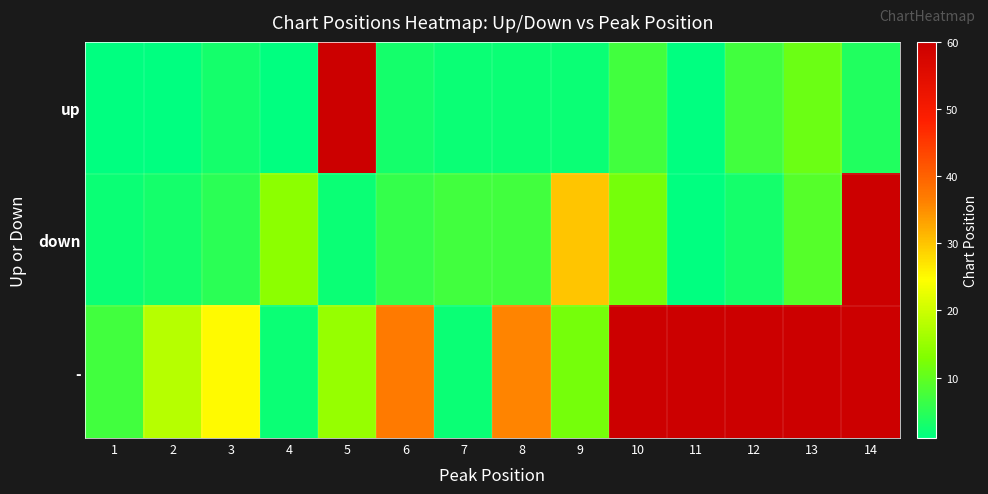

What is the smallest value displayed?

1.0